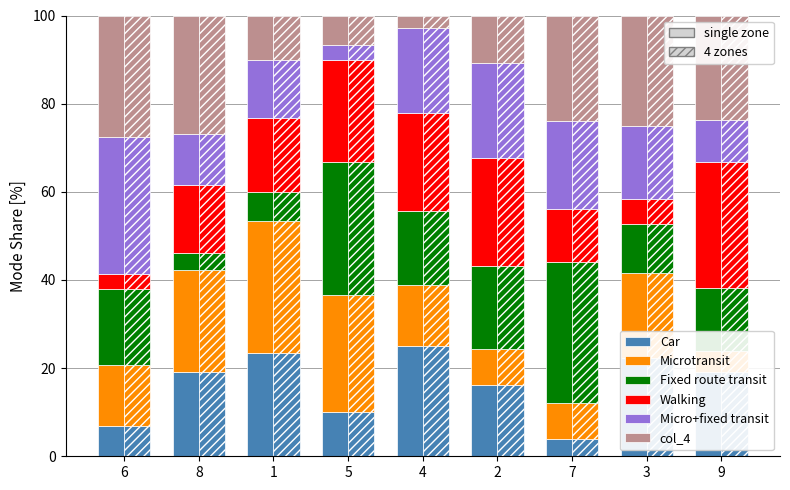

List the labels in order of col_4 value, smallest first.

4, 5, 1, 2, 9, 7, 3, 8, 6